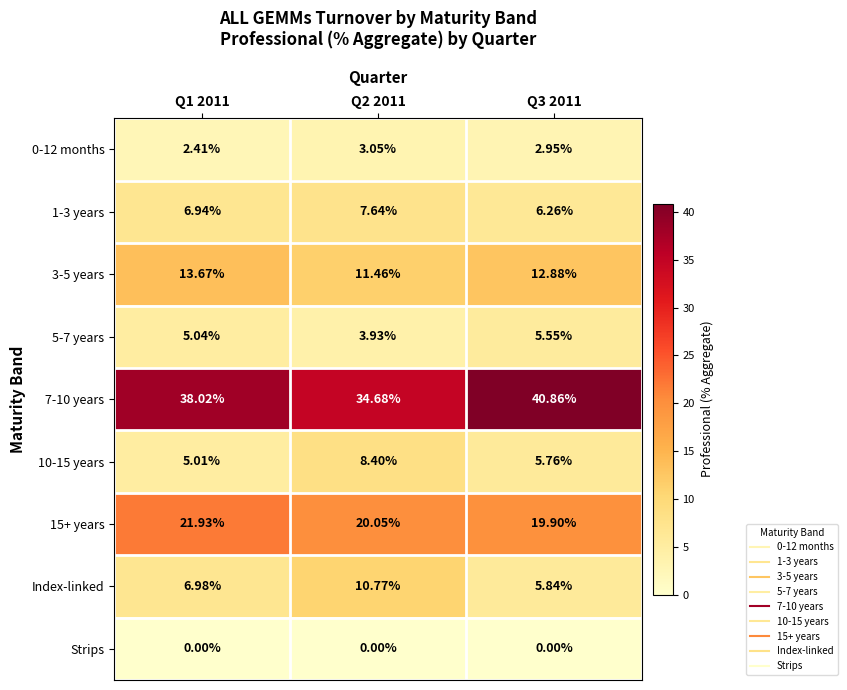

Is the value of 0-12 months at Q2 2011 greater than the value of 5-7 years at Q2 2011?

No